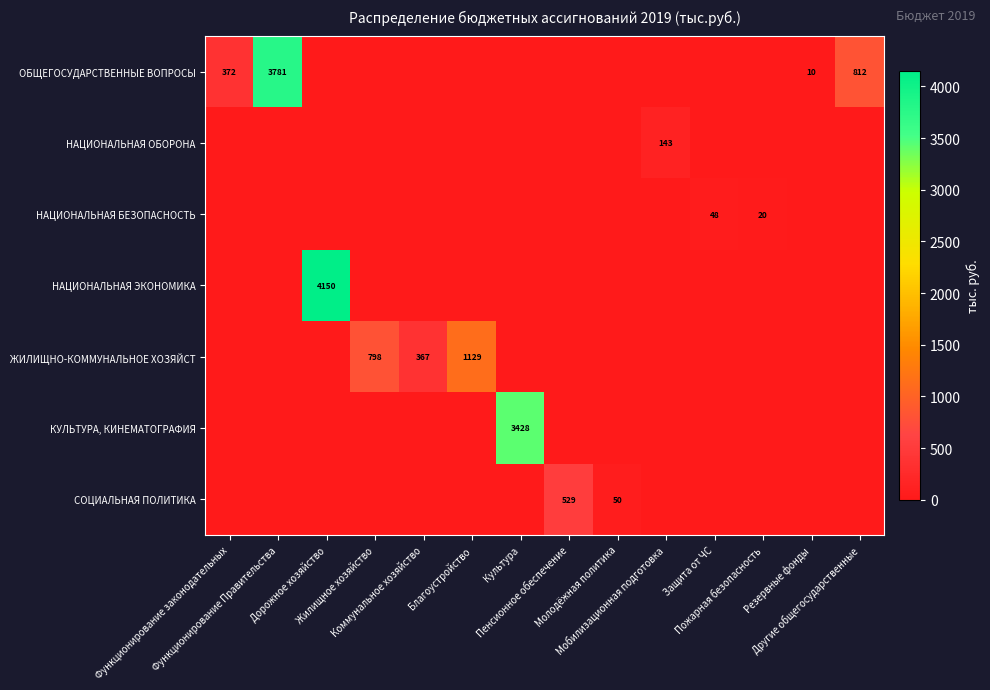

What is the sum of all ОБЩЕГОСУДАРСТВЕННЫЕ ВОПРОСЫ values?

4974.7